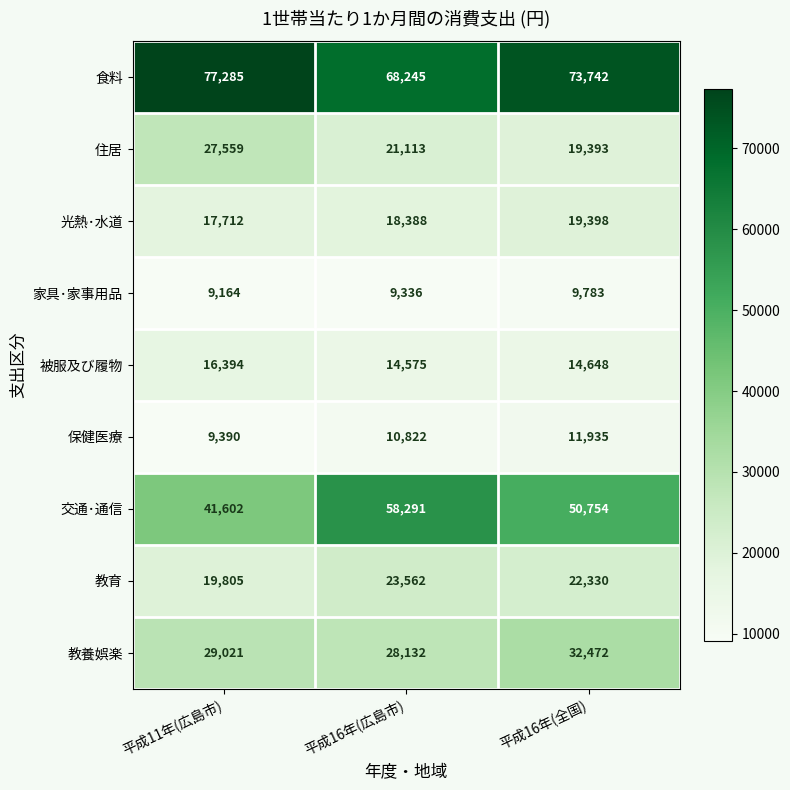

How many series are shown in this chart?

9